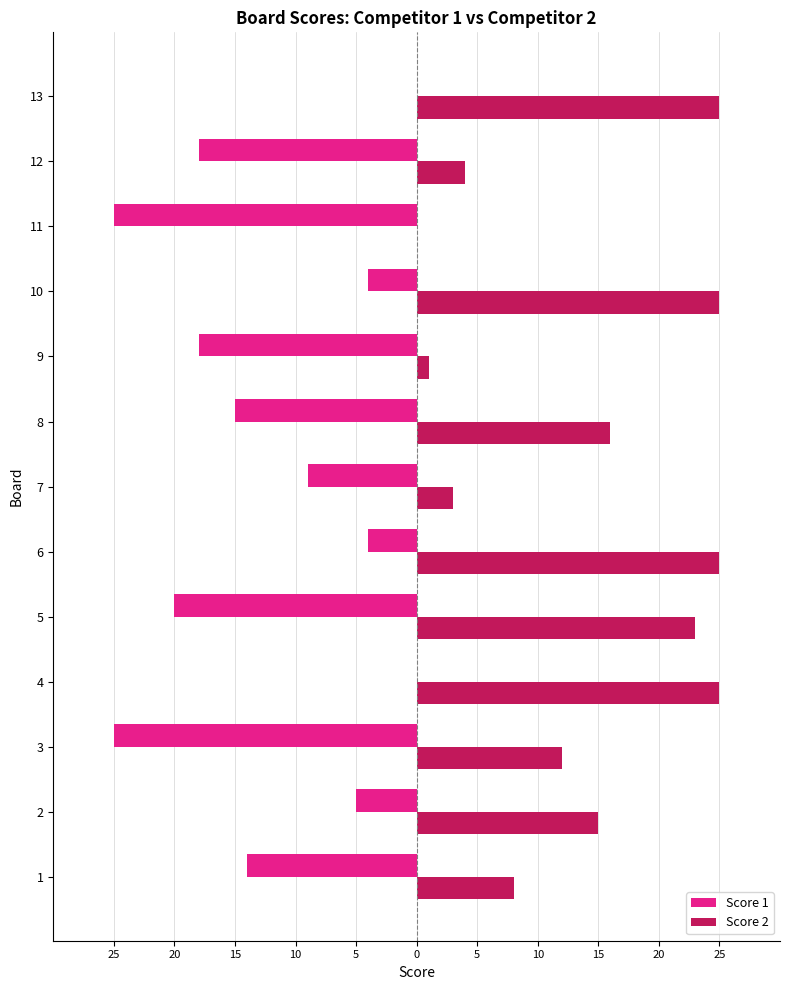

What is the difference between the maximum and minimum values in the Score 2 series?

25